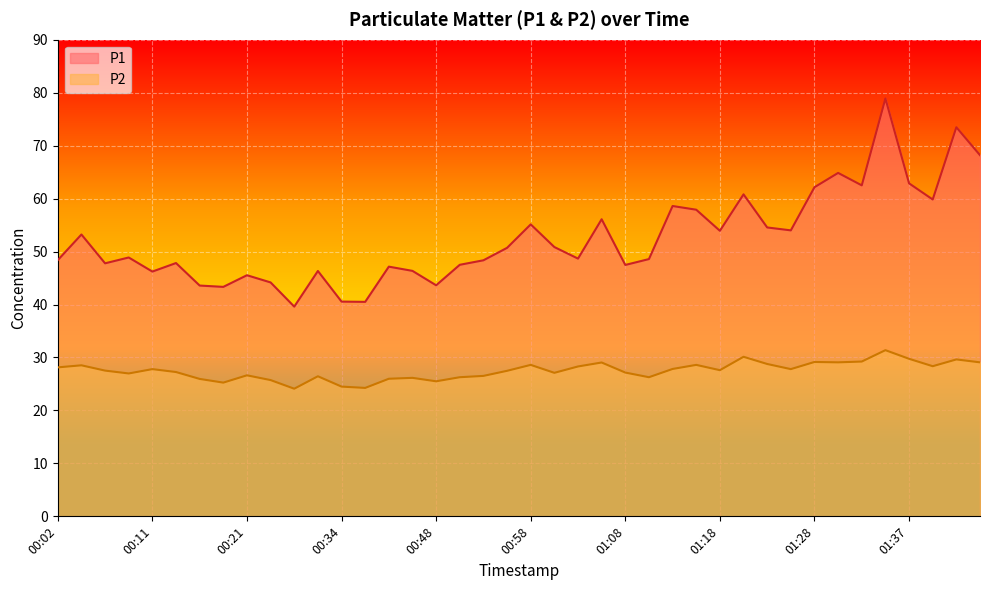

Where does the P1 series first go above 48?

00:02